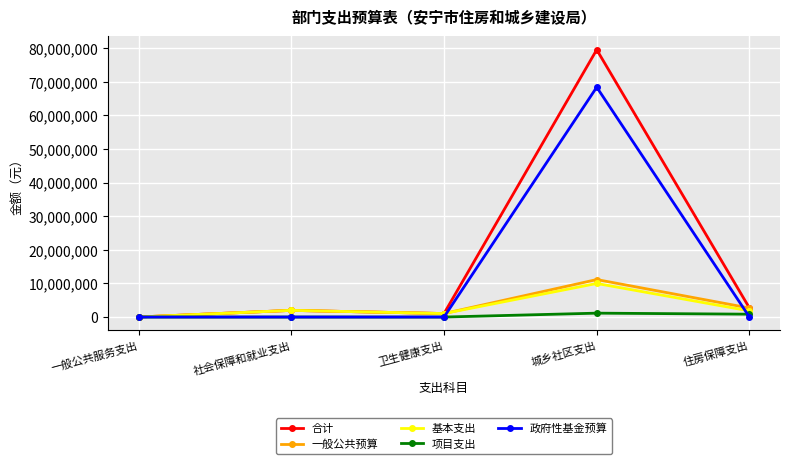

How many data points does each series have?

5